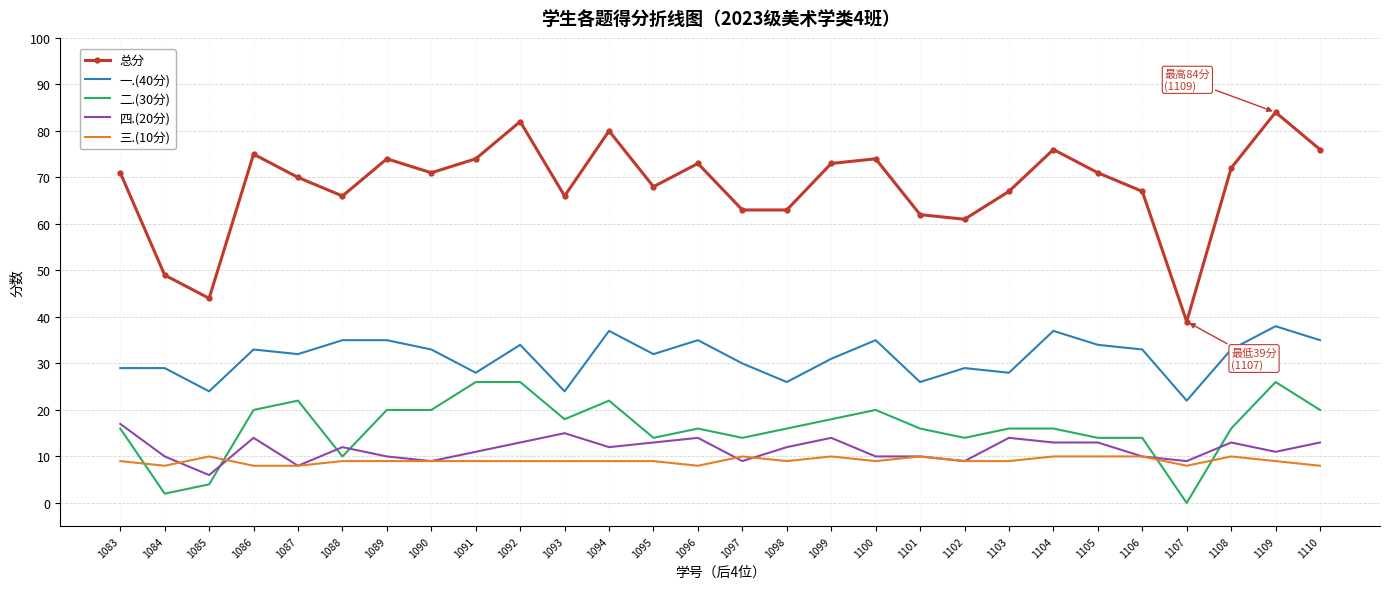

What is the difference between the highest and lowest values at 1100?

65